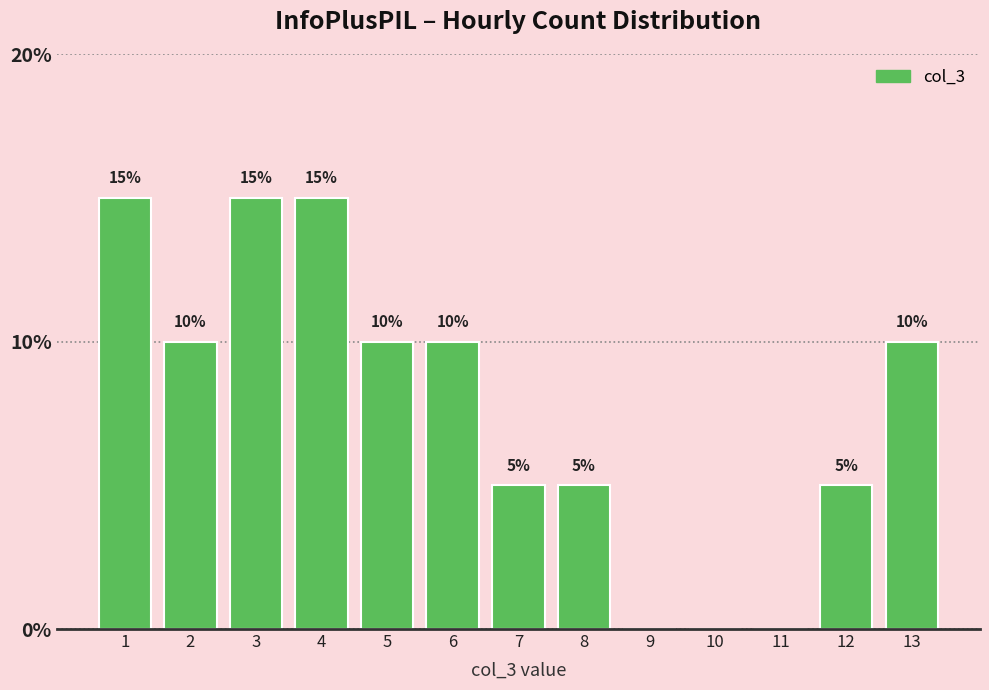

Reading left to right, extract all data points from this chart.

1=15	2=10	3=15	4=15	5=10	6=10	7=5	8=5	9=0	10=0	11=0	12=5	13=10